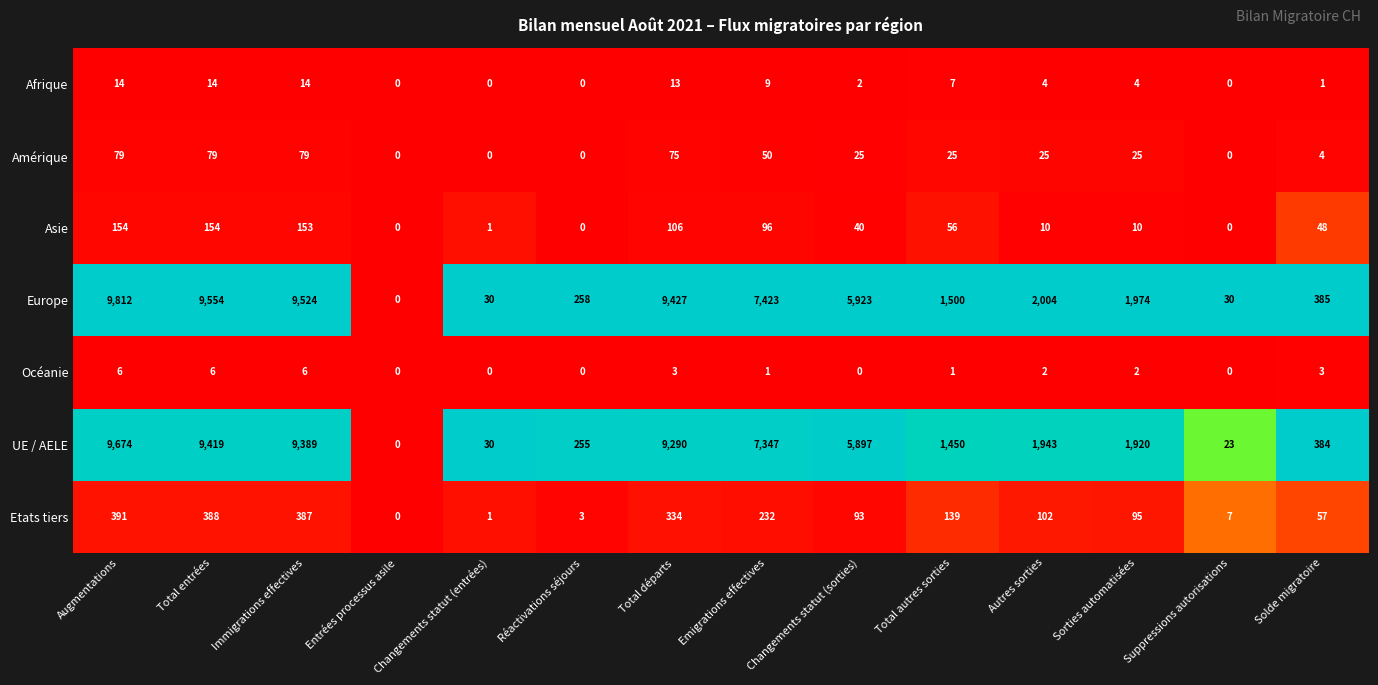

Which series has the largest total across all categories?

Europe